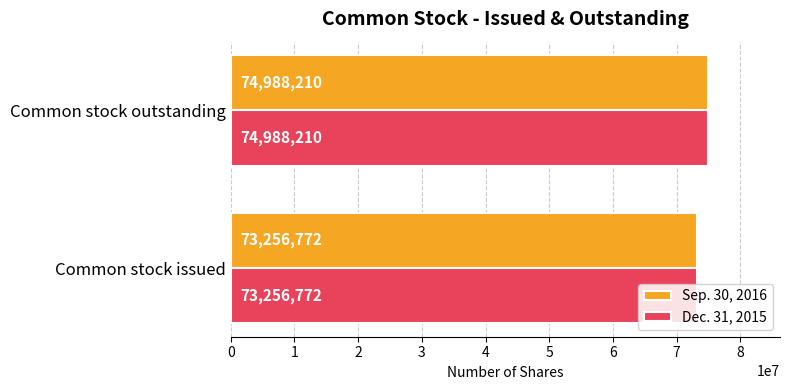

What is the total value across all series at Common stock outstanding?

149976420